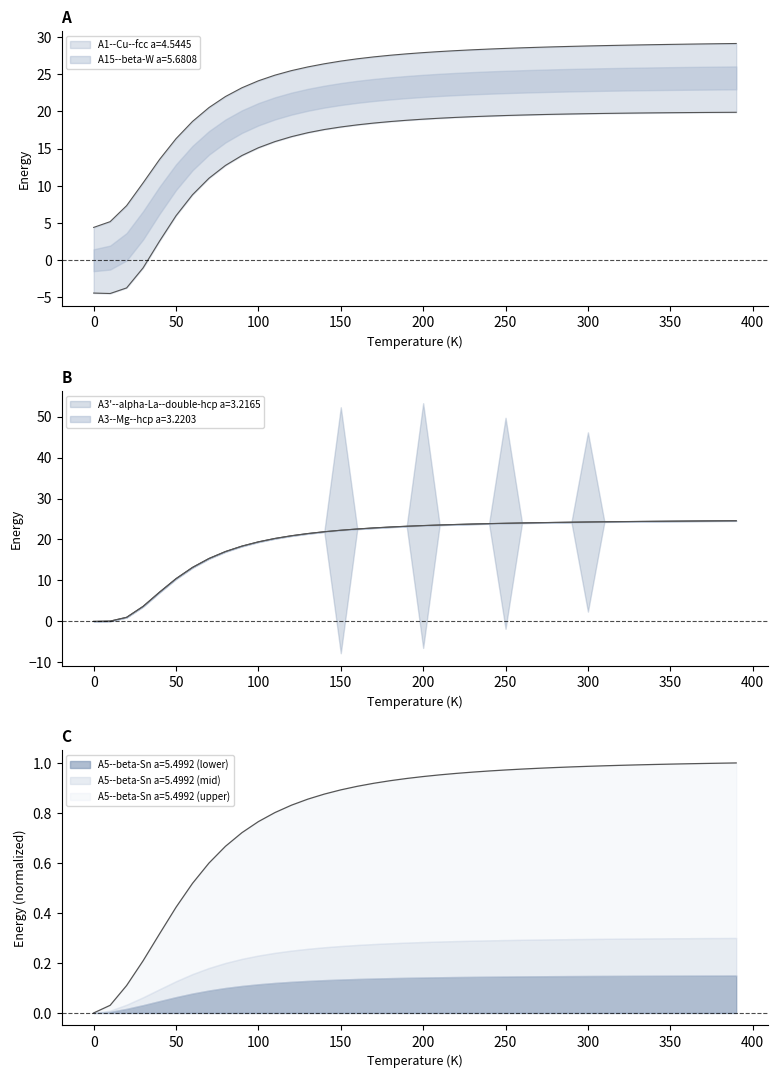

At which category is the sum across all series the highest?

39